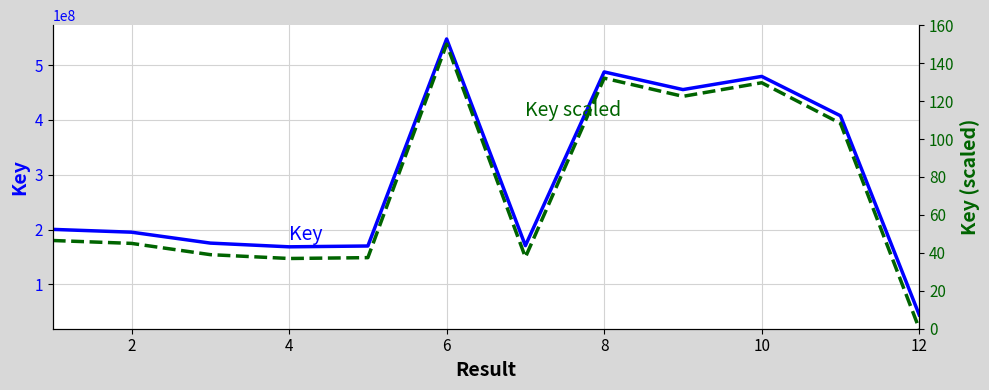

Which series changed the most between 4 and 6?

Key